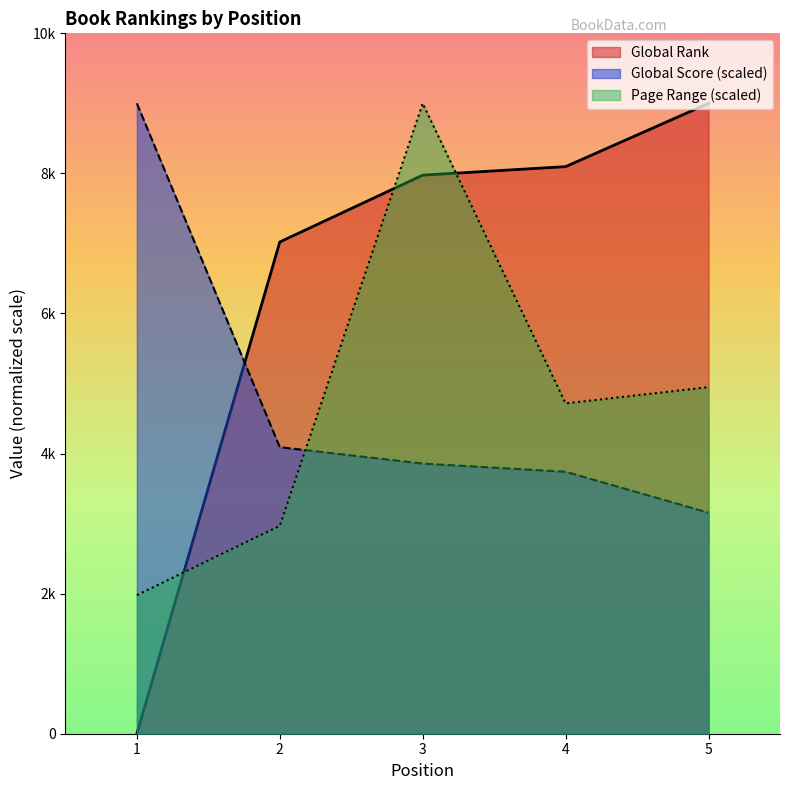

At how many categories does at least one series exceed 228?

5